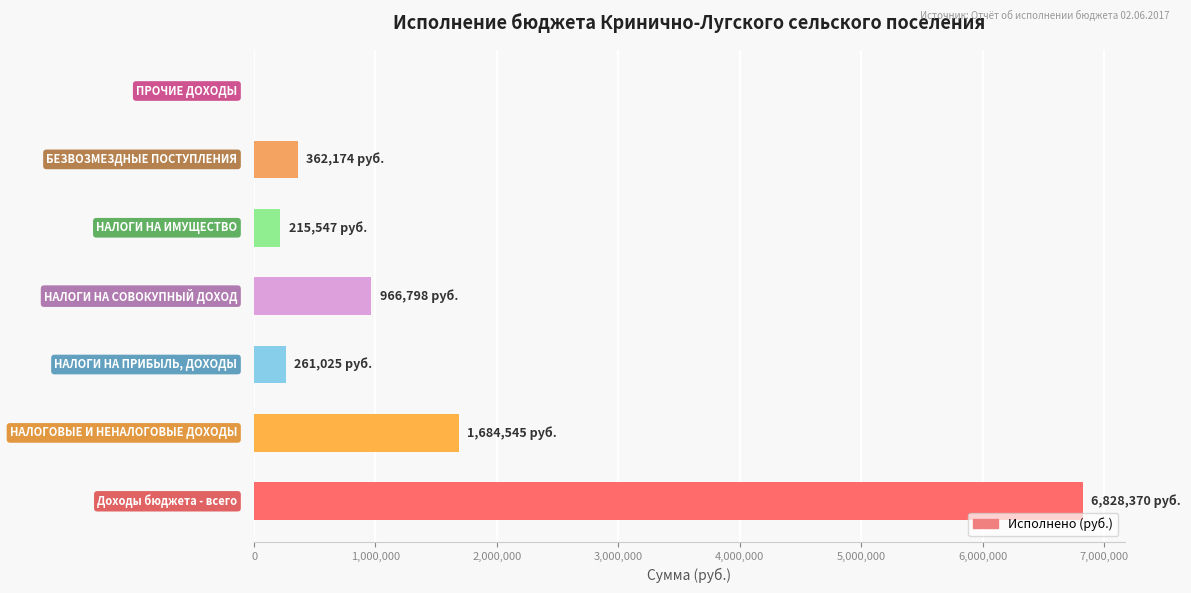

What is the greatest value displayed?

6828370.5